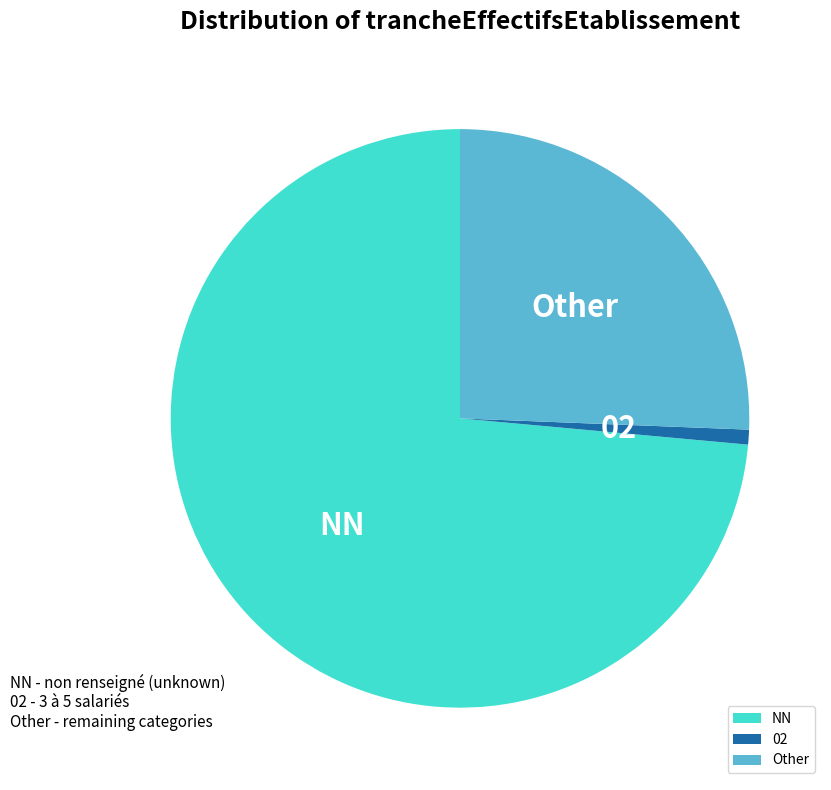

Is it true that Other is 20% of the pie?

False